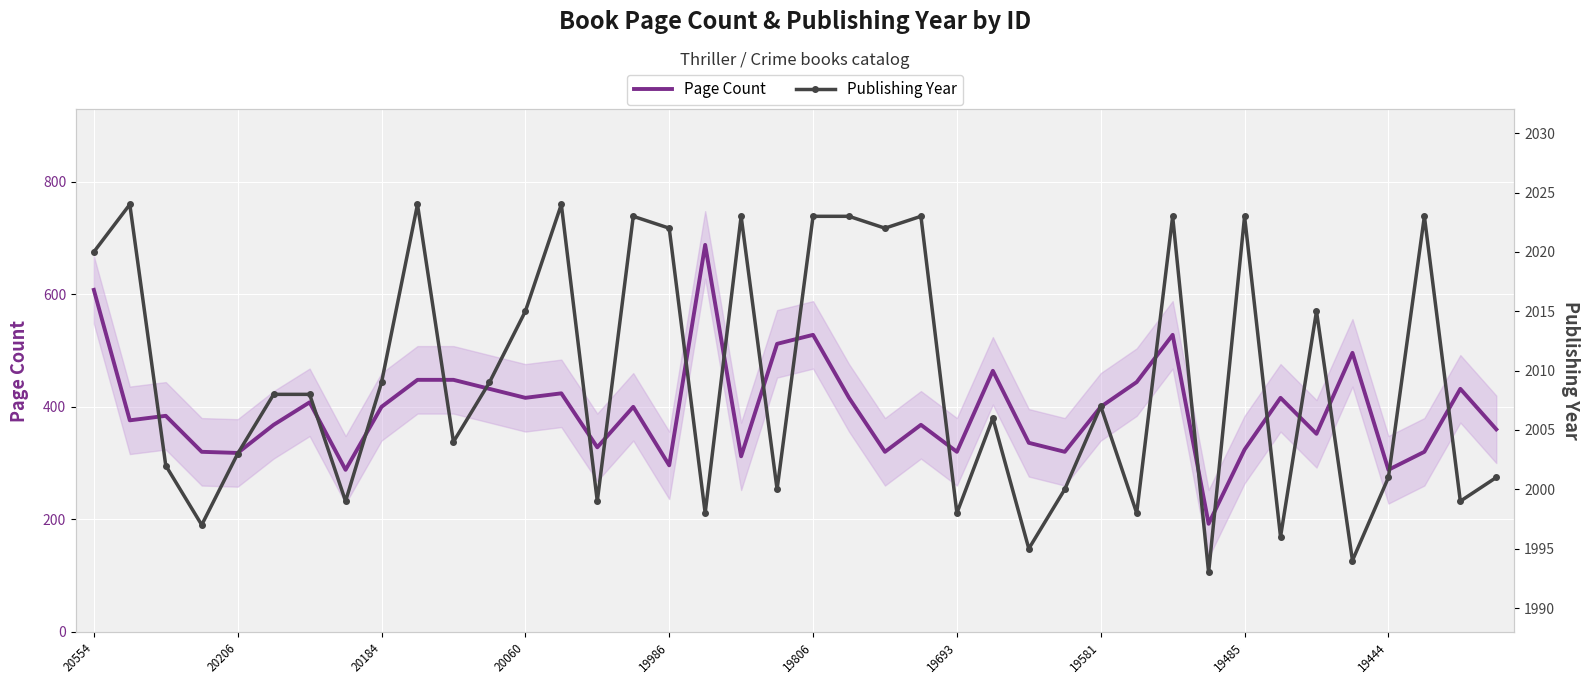

What is the spread (max minus min) of values at 34?

1663